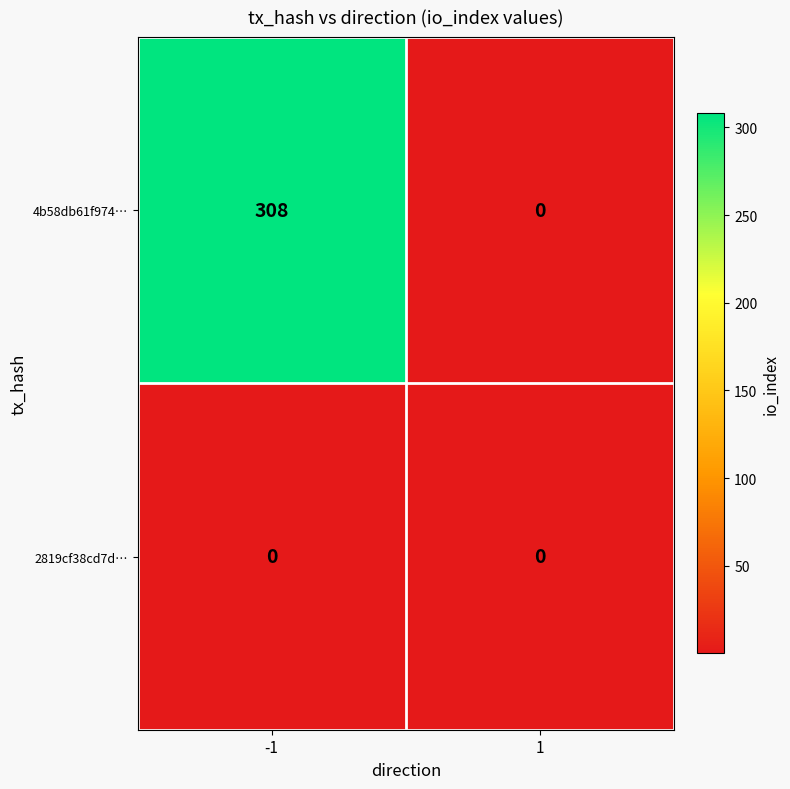

Rank the series by their maximum value, from highest to lowest.

4b58db61f974…, 2819cf38cd7d…